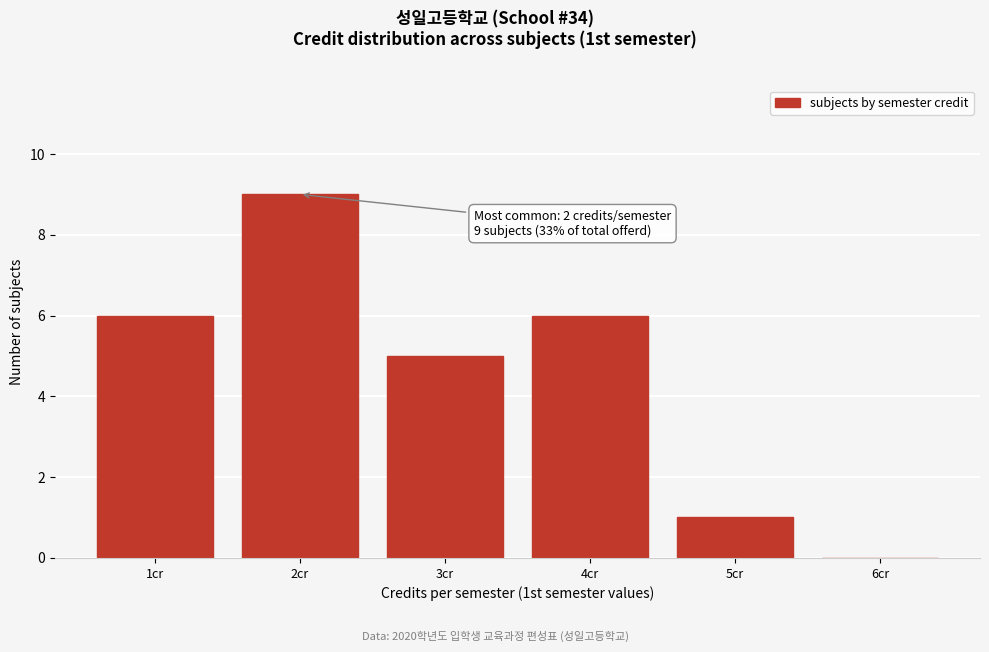

Reading left to right, transcribe all the data shown in this chart.

1cr=6	2cr=9	3cr=5	4cr=6	5cr=1	6cr=0